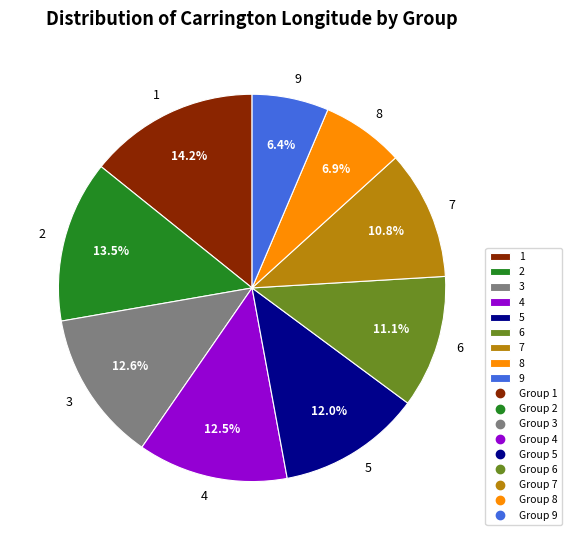

Is the sum of 9 and 4 greater than half?

No